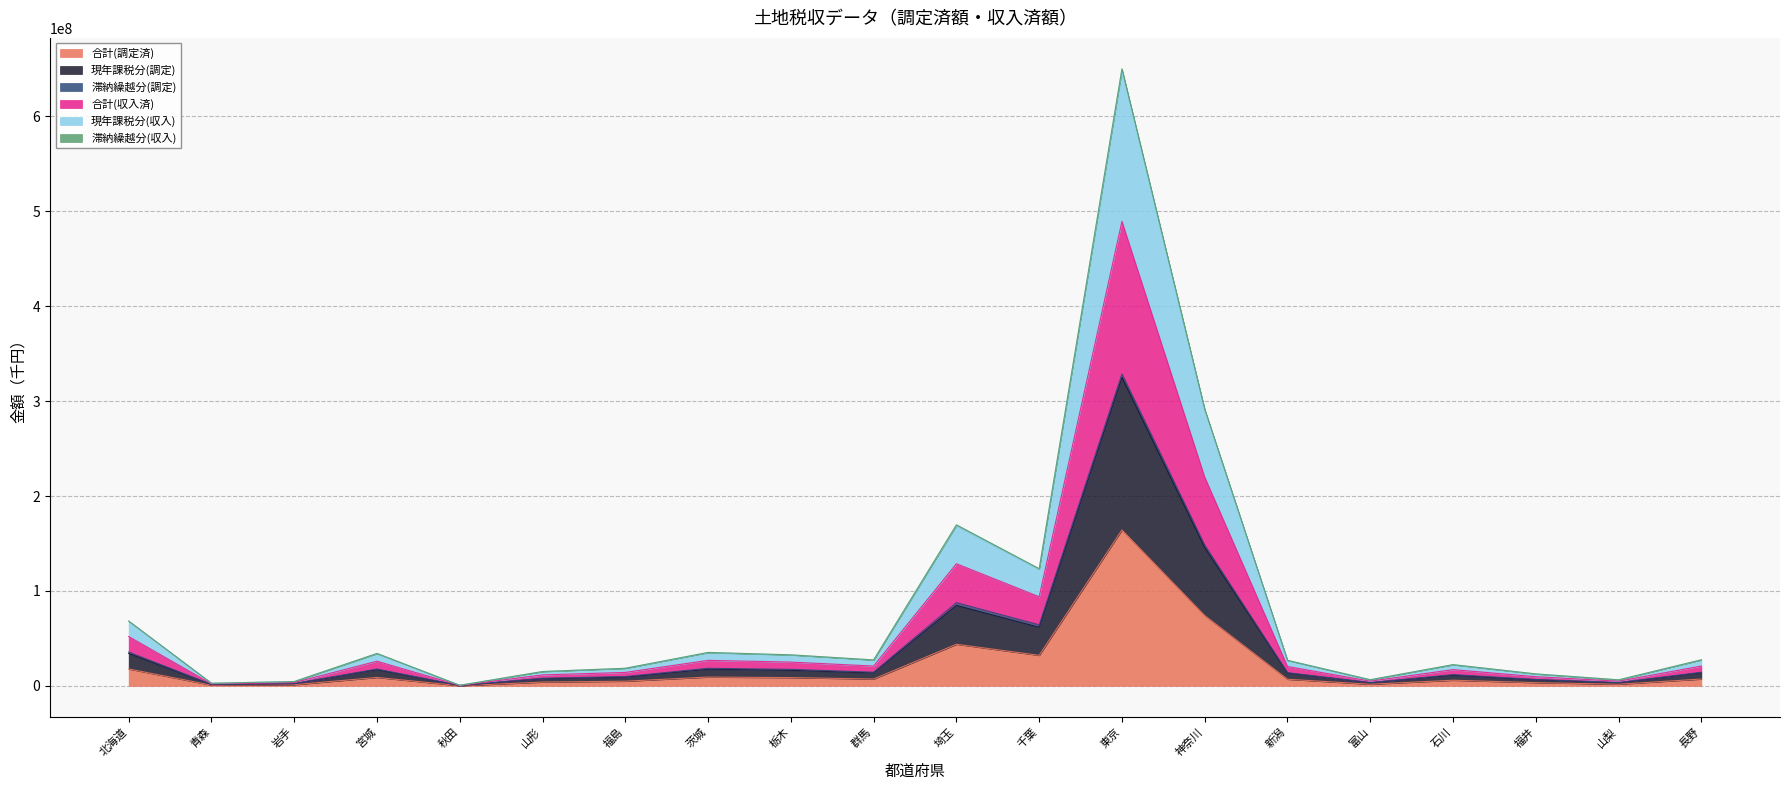

At which category is the sum across all series the highest?

東京